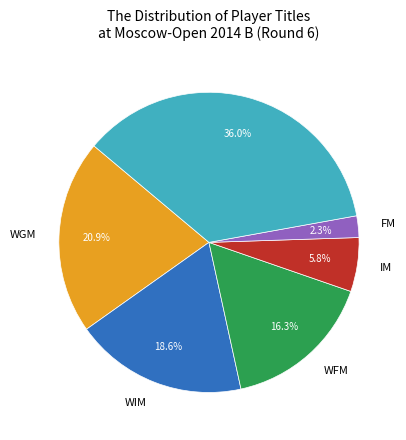

To the nearest percent, what is the average slice percentage?

17%